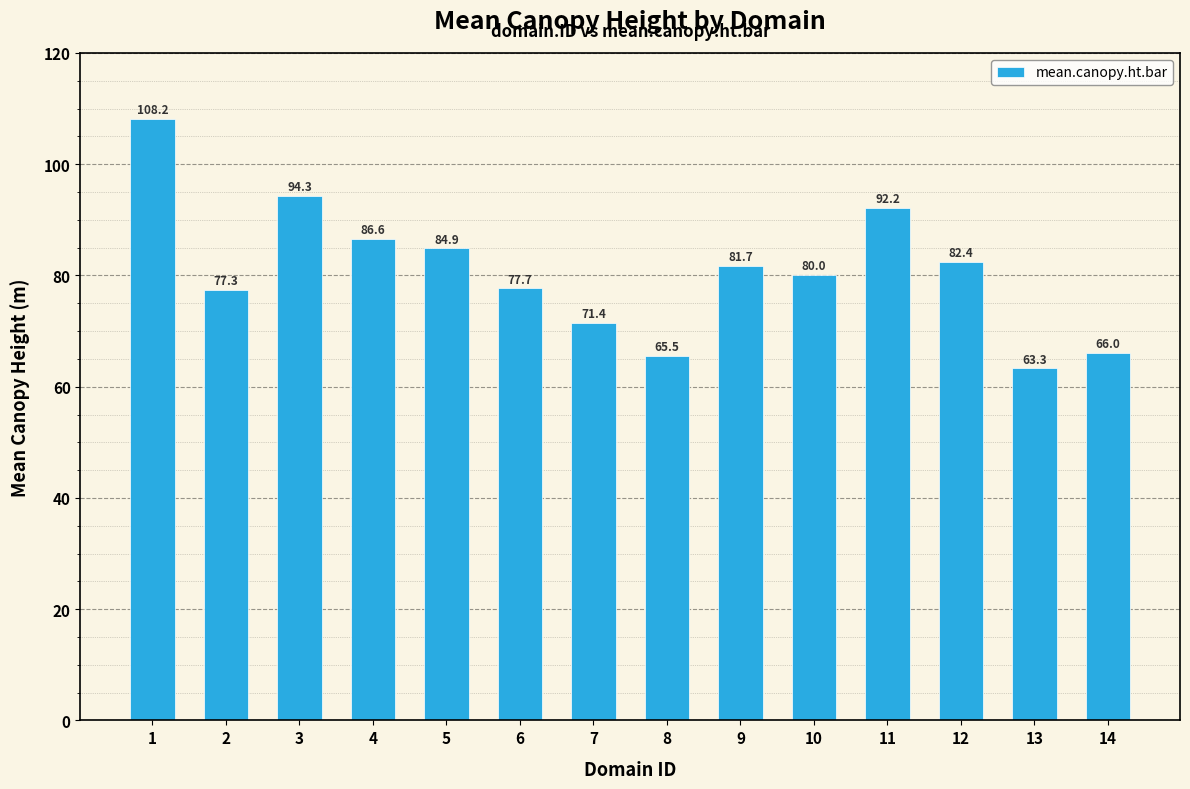

List the labels in order of value, smallest first.

13, 8, 14, 7, 2, 6, 10, 9, 12, 5, 4, 11, 3, 1